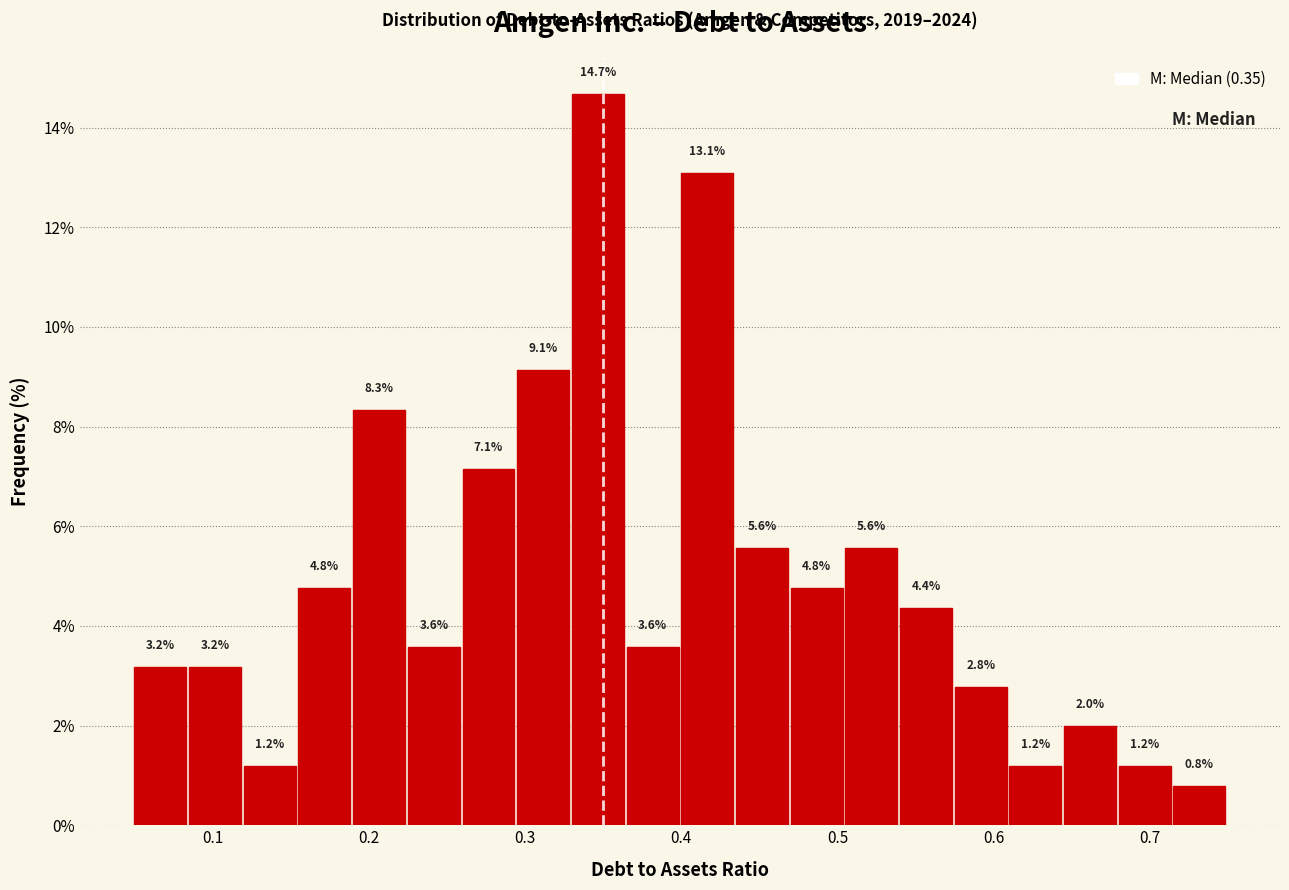

Around what value on the x-axis is the tallest bar? Give the approximate position of its centre, as read against the axis.

0.35